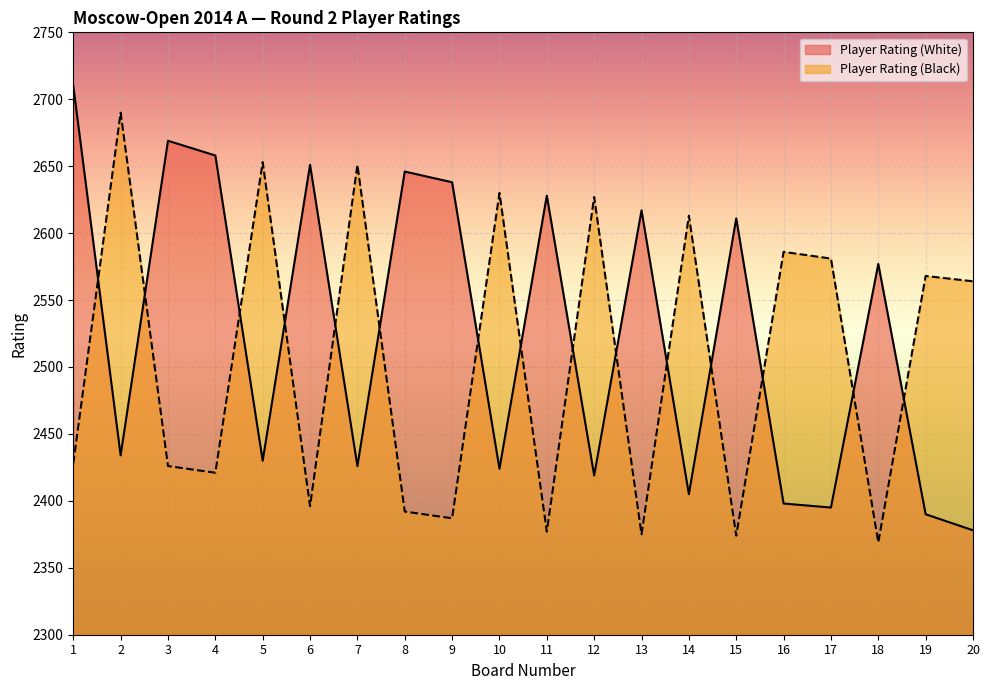

Which category has the highest value in the Player Rating (Black) series?

2